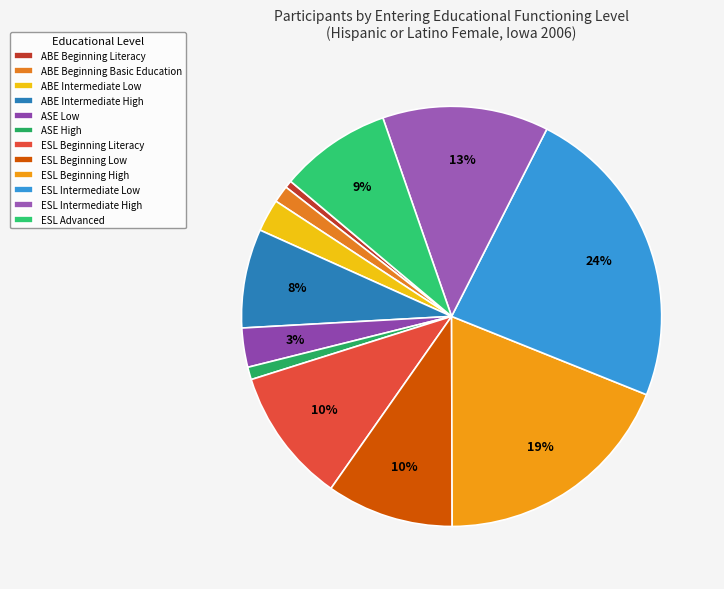

How many slices are in this pie chart?

12